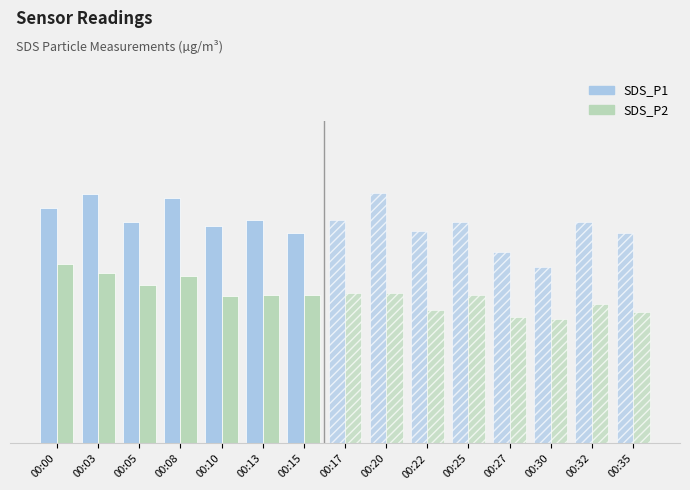

What is the sum of the SDS_P2 values at 00:13 and 00:20?

18.6